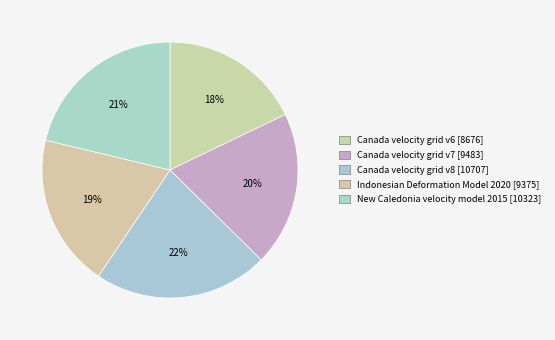

To the nearest percent, what percentage of the pie is Indonesian Deformation Model 2020?

19%